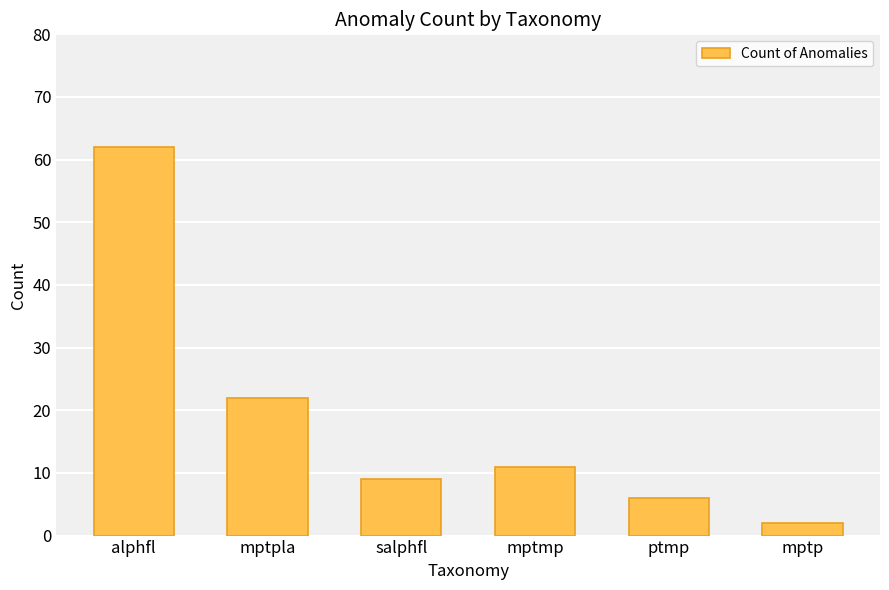

Reading left to right, transcribe all the data shown in this chart.

62	22	9	11	6	2